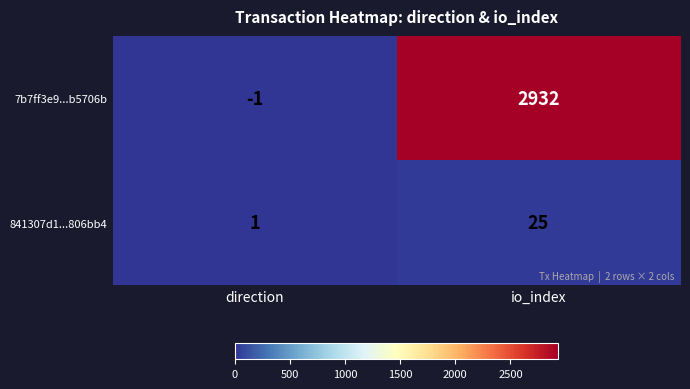

What is the total value across all series at io_index?

2957